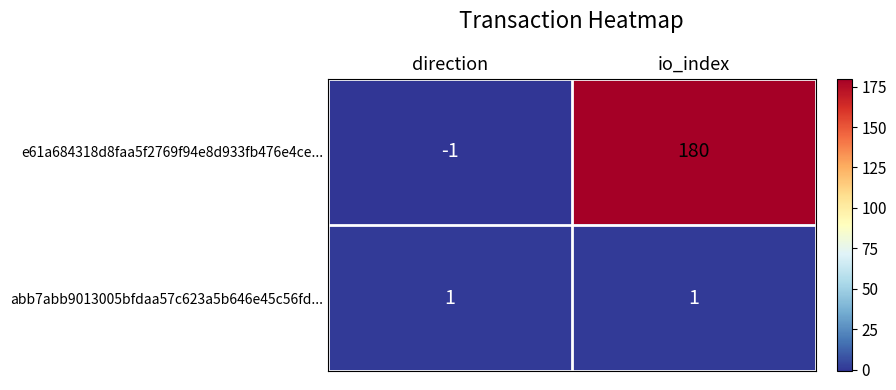

Reading left to right, list all the values displayed in this chart.

e61a684318d8faa5f2769f94e8d933fb476e4ce...: -1	180
abb7abb9013005bfdaa57c623a5b646e45c56fd...: 1	1